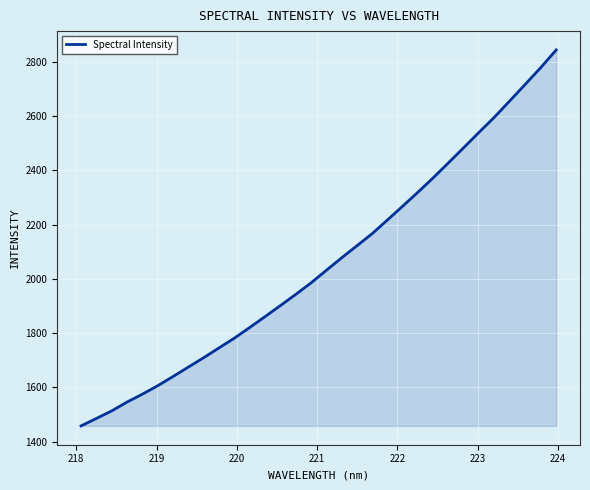

What is the maximum value shown in the chart?

2844.5